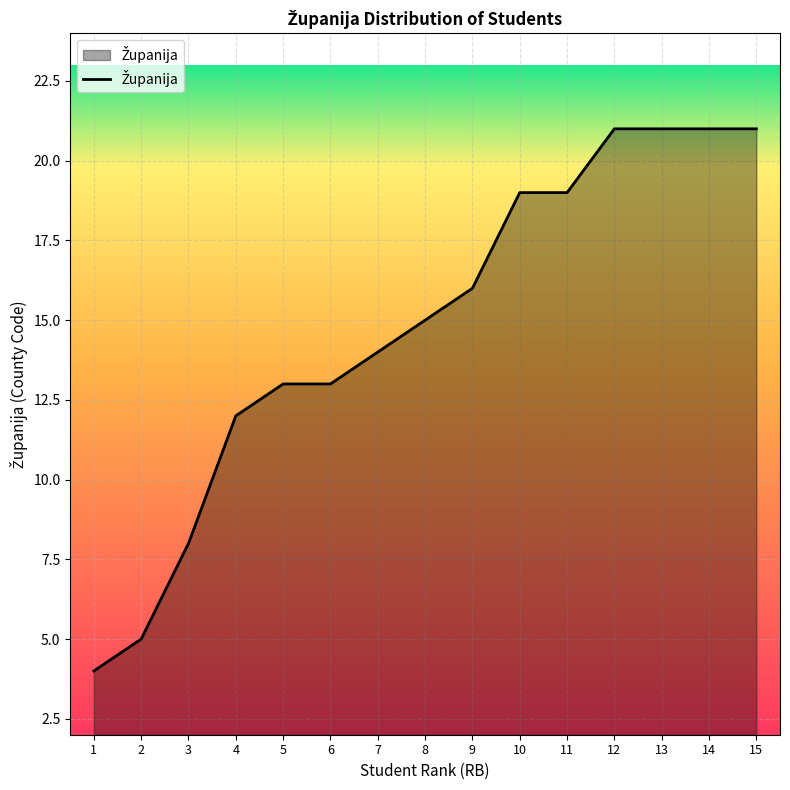

Between 13 and 7, which is larger?

13